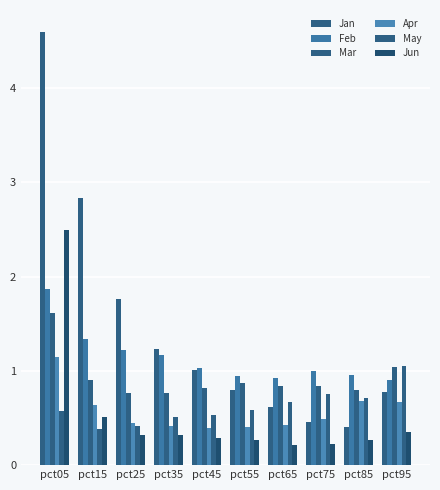

What is the highest value of the Feb series?

1.9